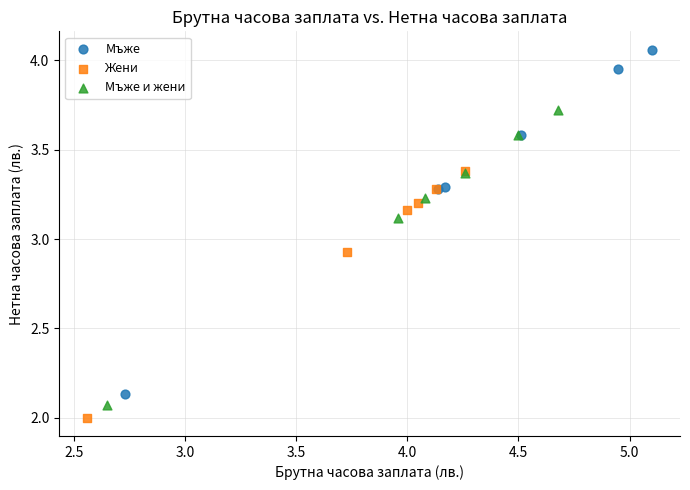

Which series has the widest spread of Y values?

Мъже